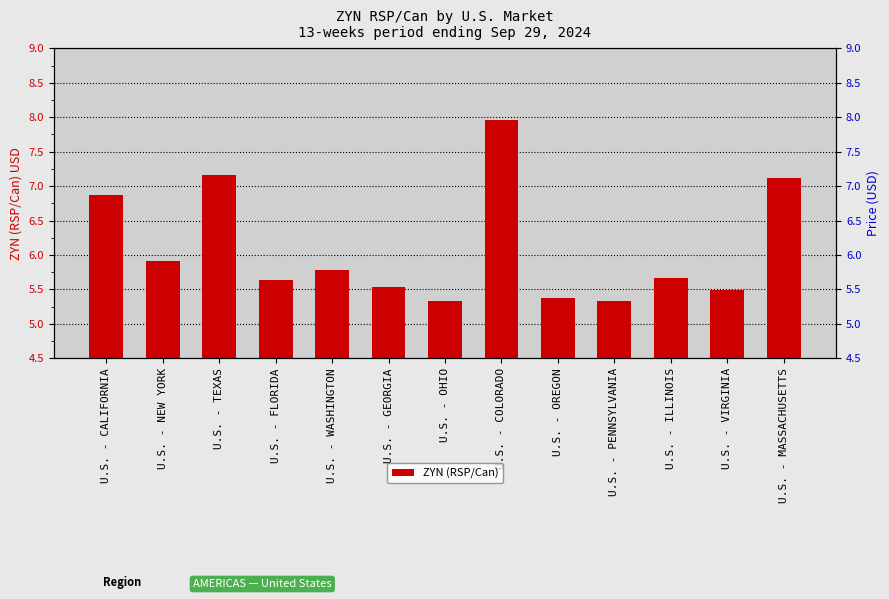

What is the label of the 4th bar from the right?

U.S. - PENNSYLVANIA